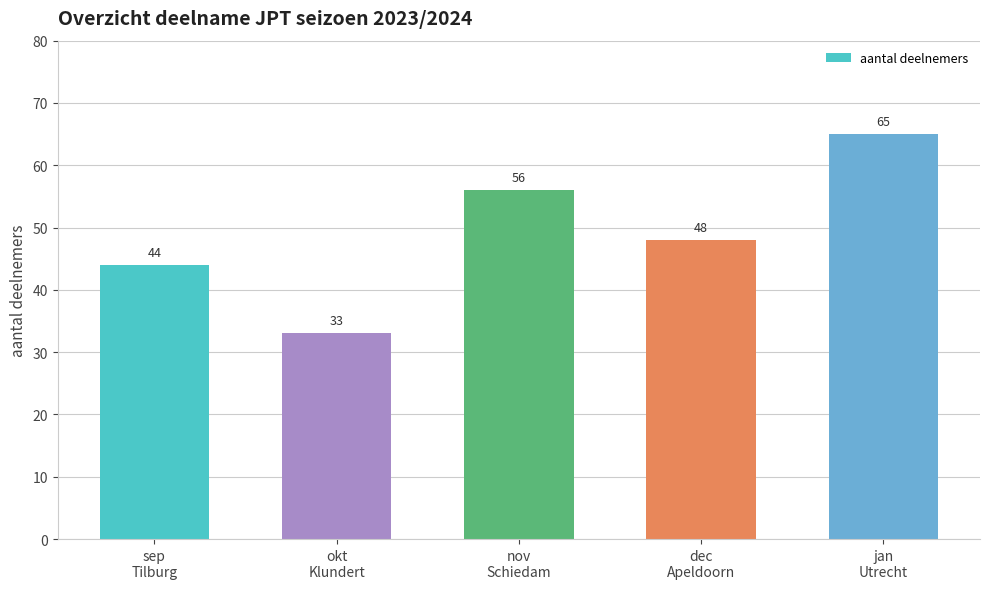

What value does the data have at nov
Schiedam, to the nearest 10?

60